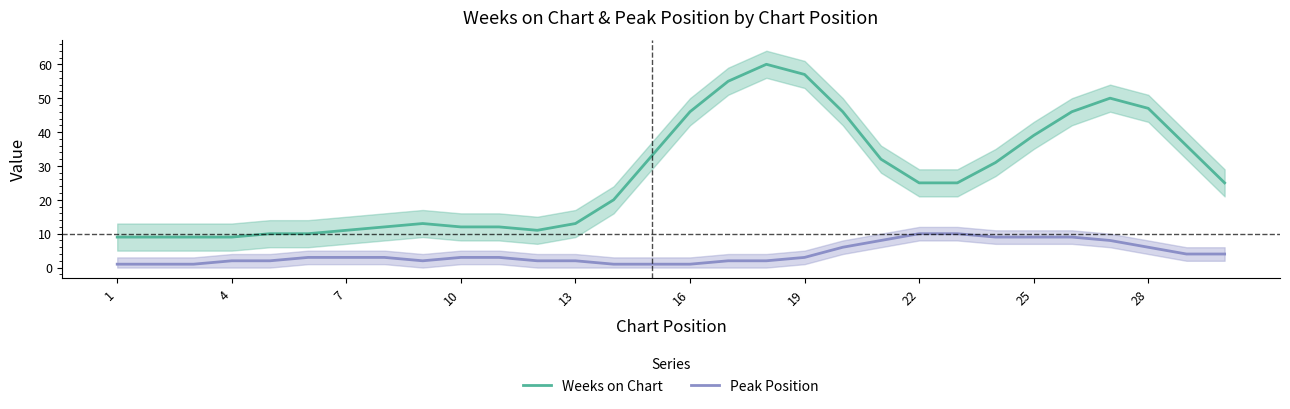

List the series in order of their peak value, lowest first.

Peak Position, Weeks on Chart